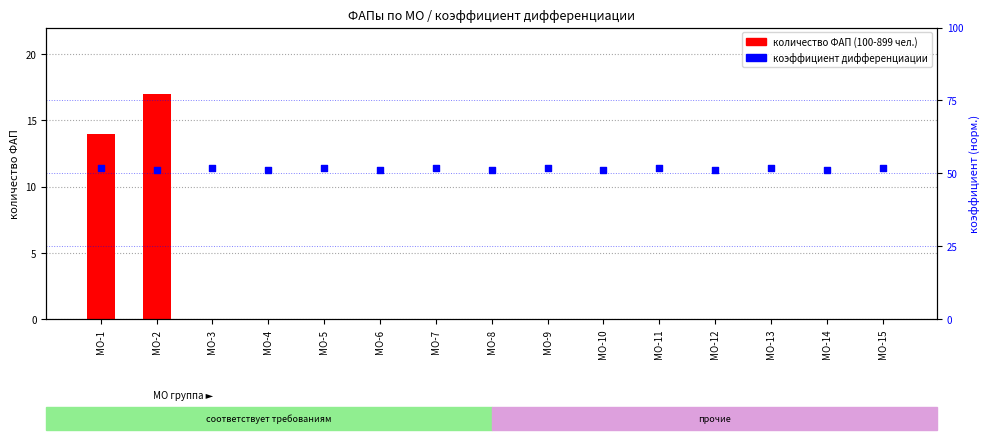

At how many categories does at least one series exceed 3?

15